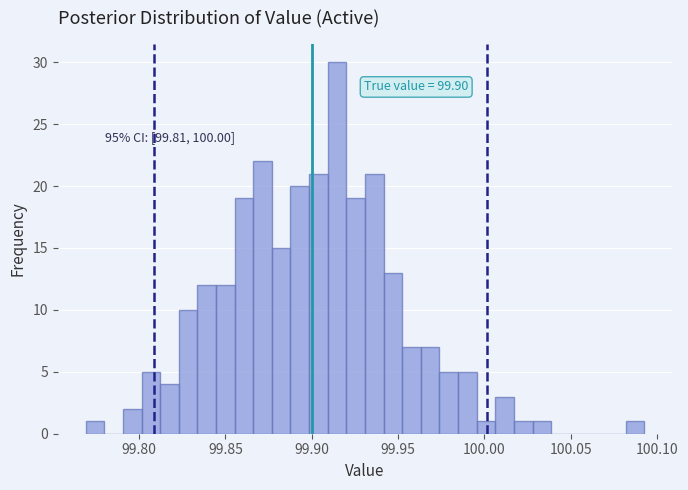

Around what value on the x-axis is the tallest bar? Give the approximate position of its centre, as read against the axis.

99.915